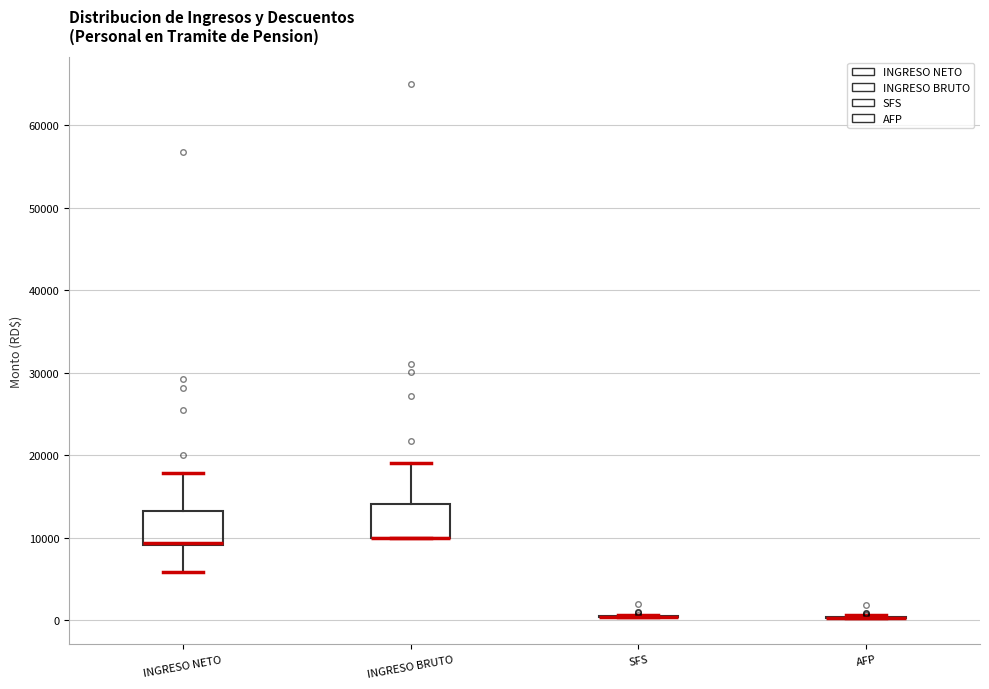

Reading left to right, transcribe this box plot: for each box, give where its median line is, the range the box spans, and where its two whiskers end, as read against the y-axis. The values are not printed on the chart, so give them approximately, as read against the axis.

INGRESO NETO: median 9000, box 9000 to 13000, whiskers 6000 to 18000
INGRESO BRUTO: median 10000 (drawn on the box's lower edge), box 10000 to 14000, whiskers 10000 to 19000
SFS: box collapsed to a line at 0, whiskers 0 to 1000
AFP: box collapsed to a line at 0, whiskers 0 to 1000